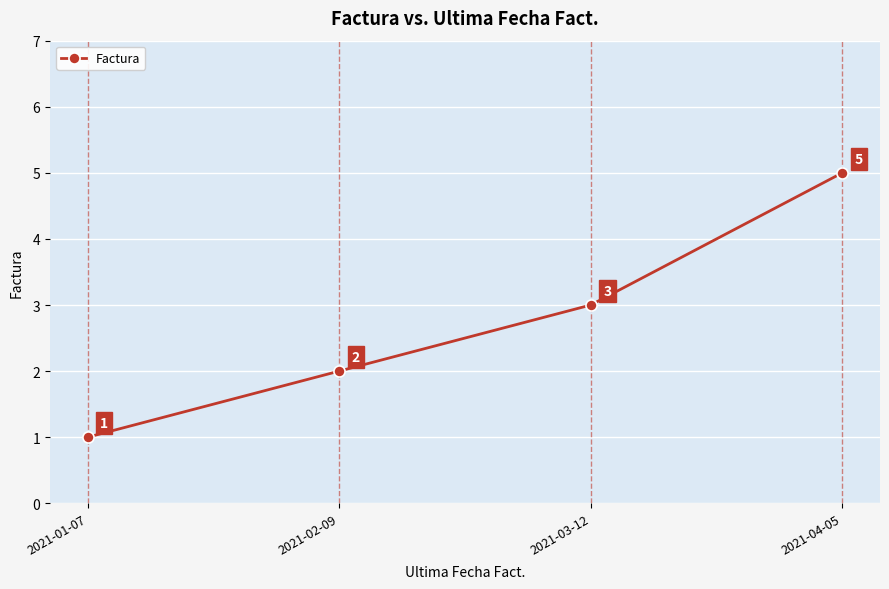

List the labels in order of value, largest first.

2021-04-05, 2021-03-12, 2021-02-09, 2021-01-07